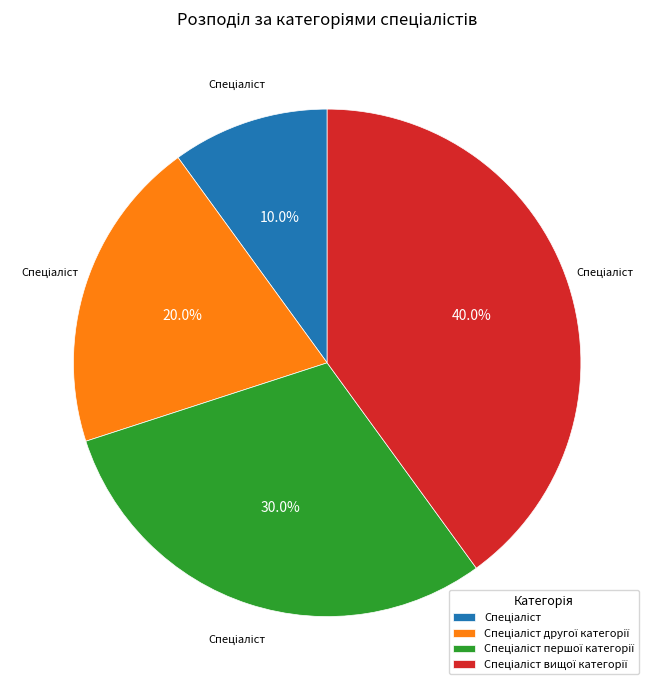

Does any single category account for the majority?

No